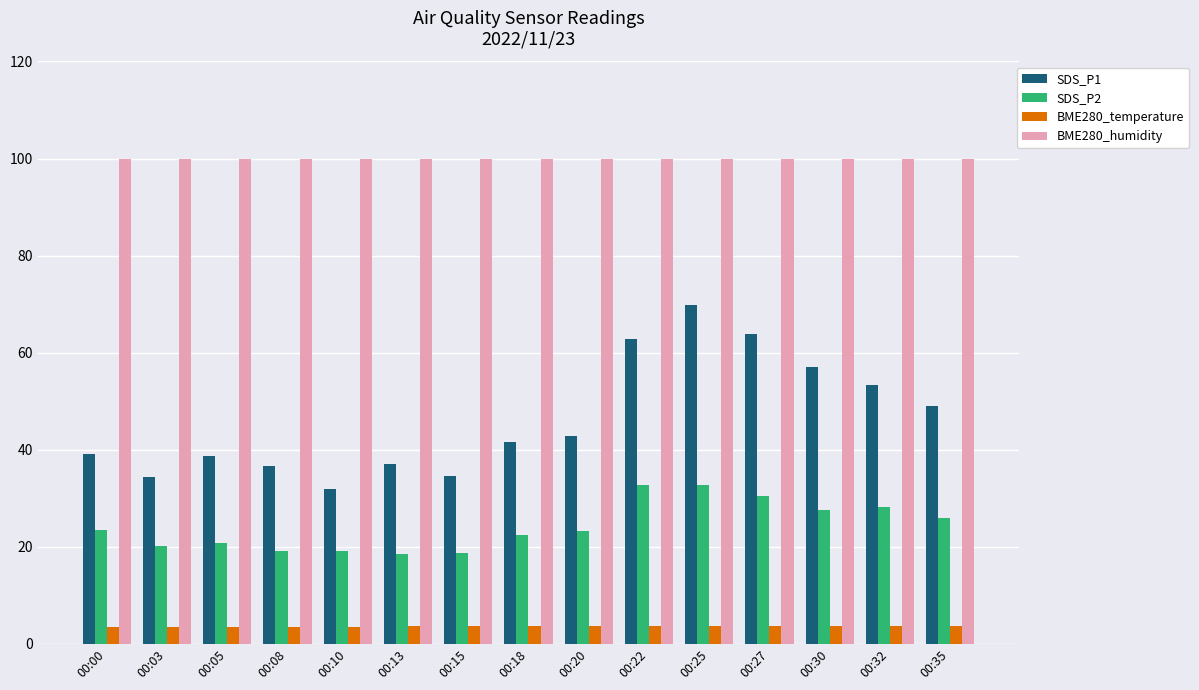

Which series has the largest total across all categories?

BME280_humidity